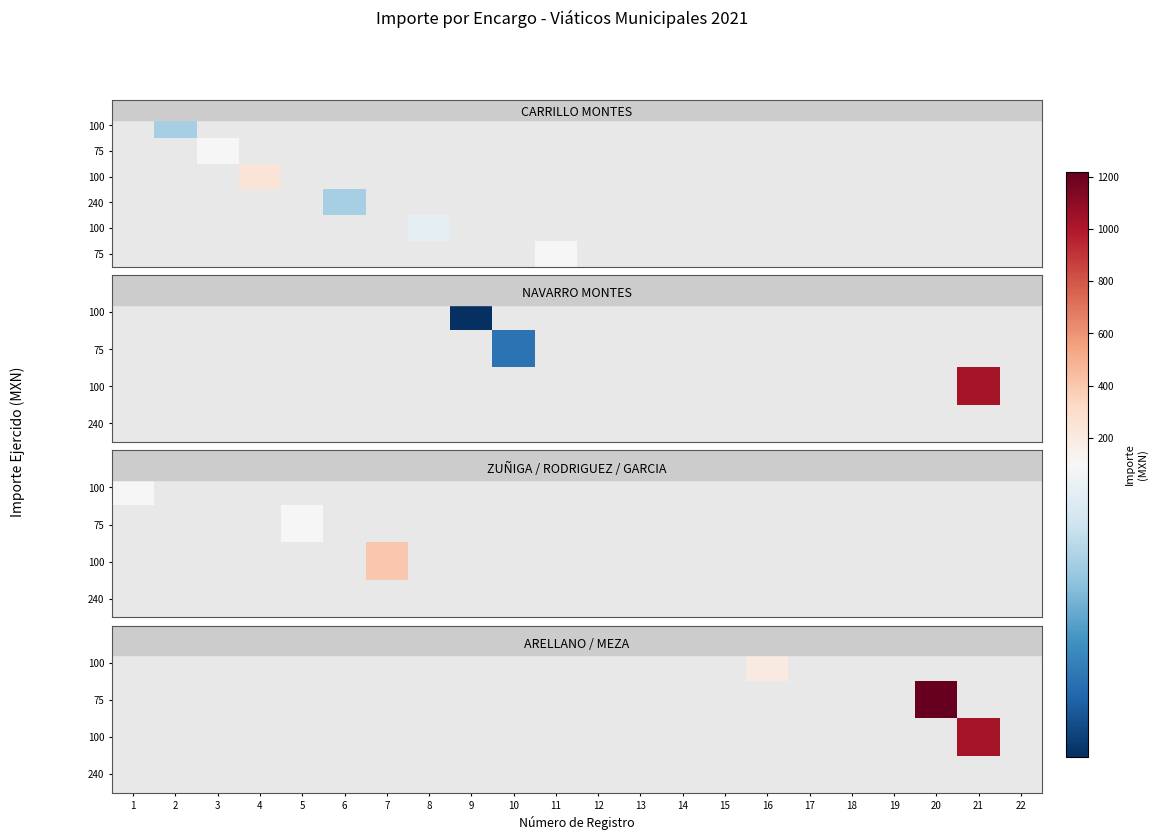

Which has a higher value, 2 or 5?

5